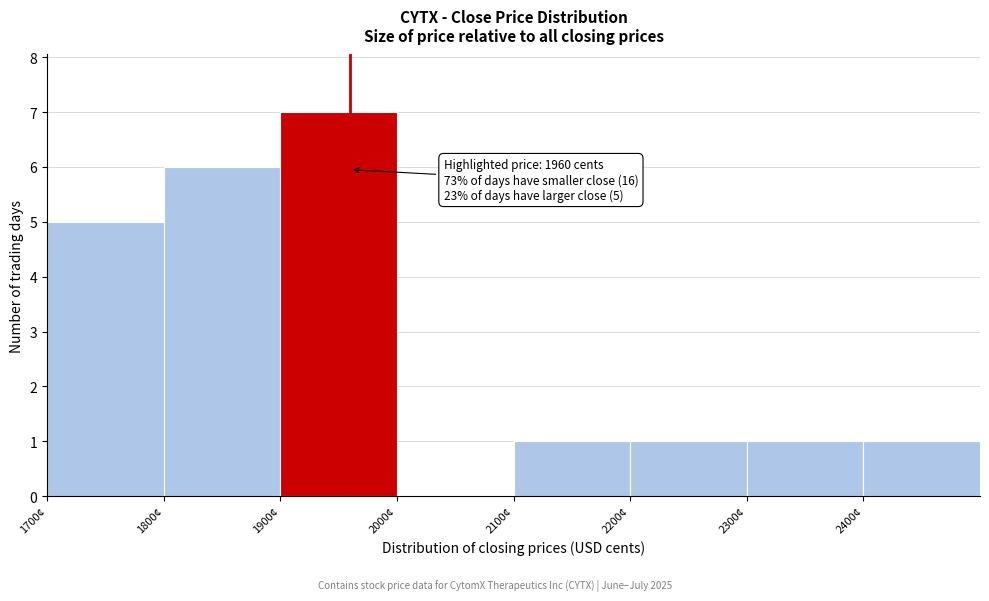

Which range on the x-axis has the tallest bar?

1900 to 2000